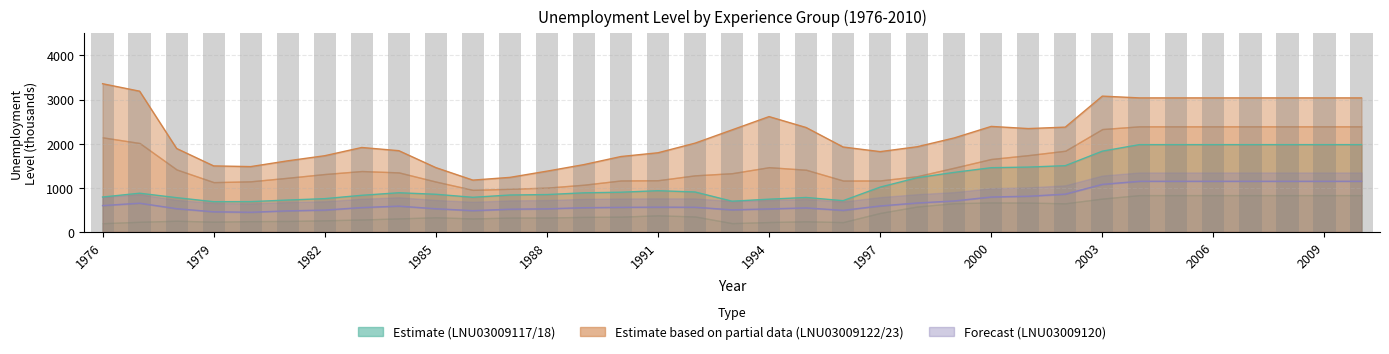

Is it true that LNU03009123 equals 272.3 at 1987?

False